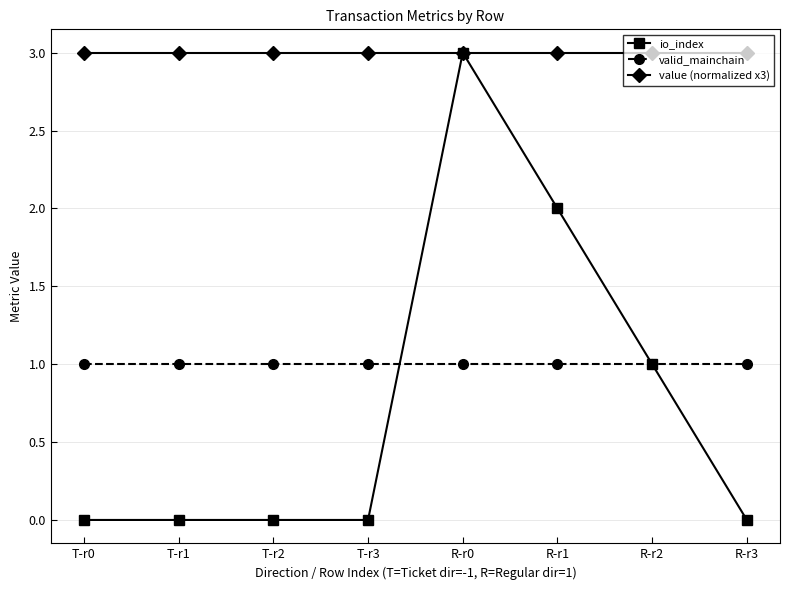

What value does the io_index series have at R-r0?

3